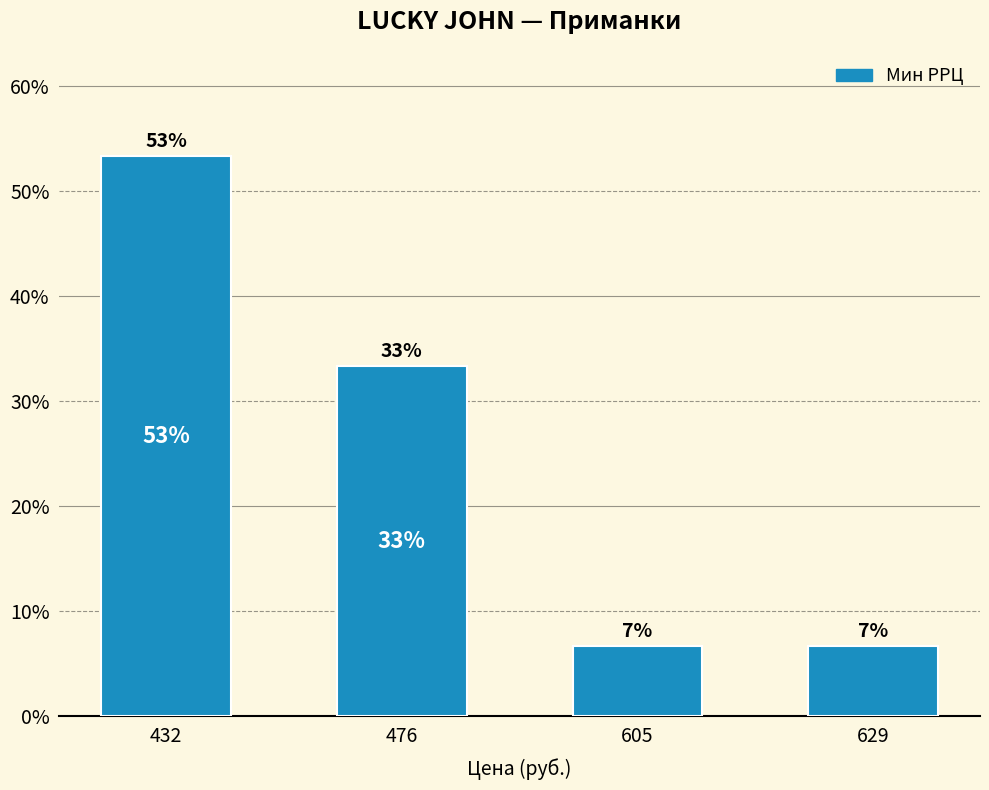

How many bars are there in total?

4